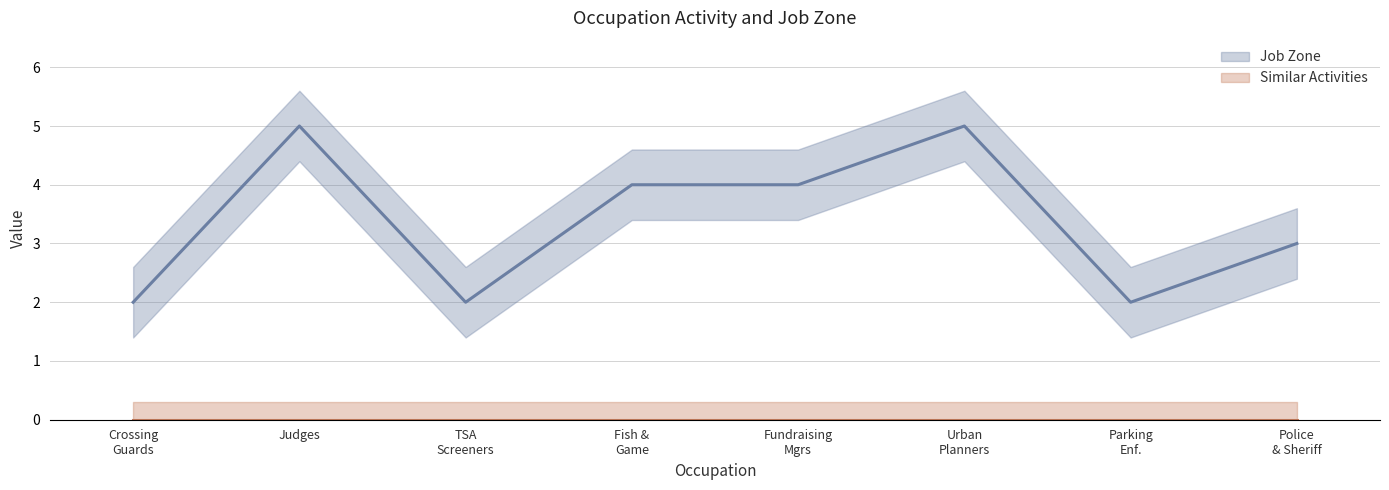

Read the value at Fish & Game.

4